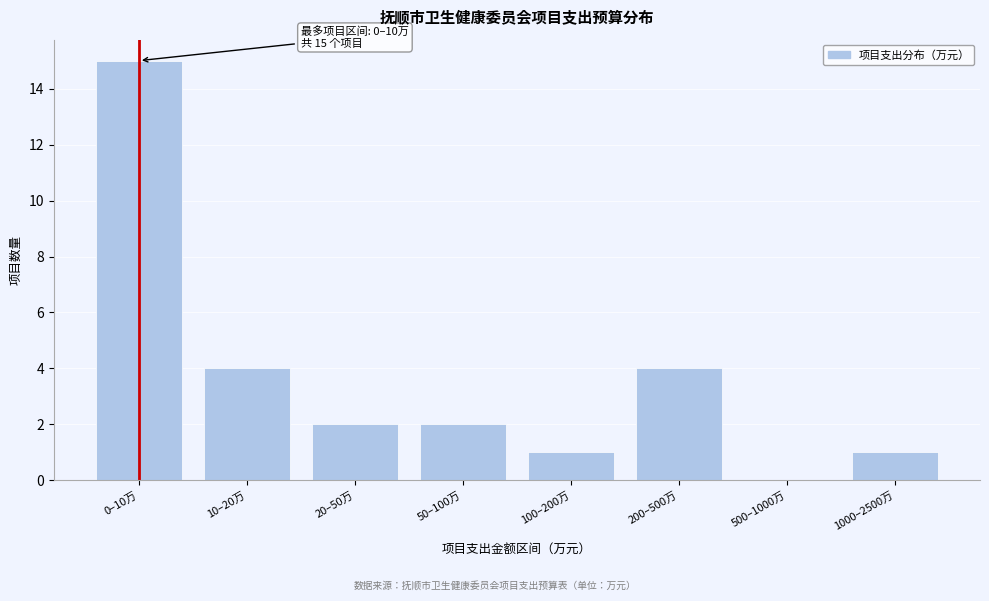

Reading left to right, extract all data points from this chart.

0–10万=15	10–20万=4	20–50万=2	50–100万=2	100–200万=1	200–500万=4	500–1000万=0	1000–2500万=1